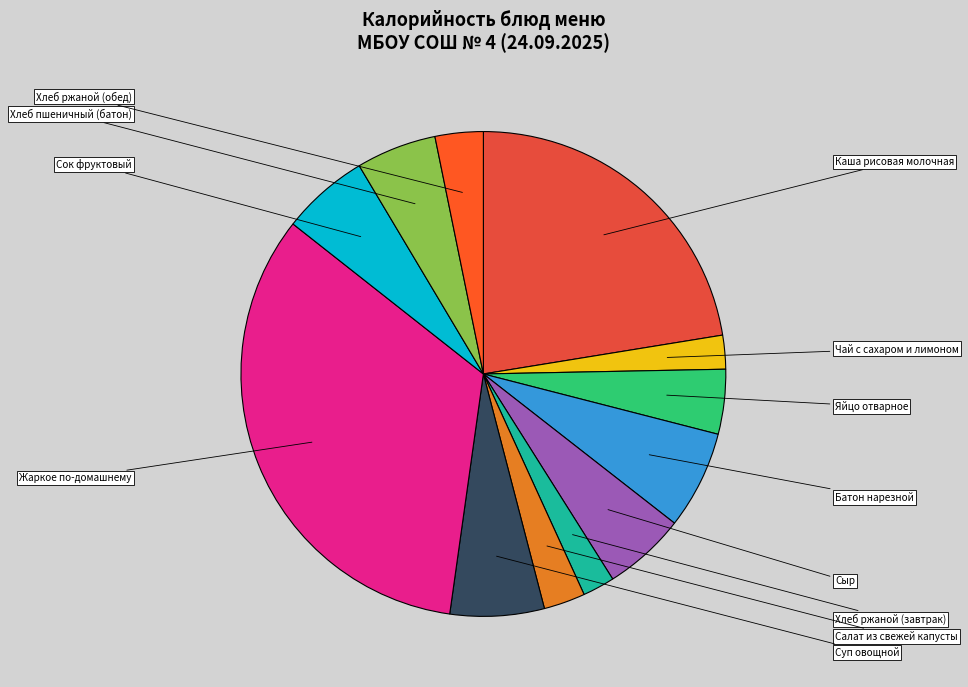

Does Хлеб ржаной (завтрак) account for over 50% of the chart?

No